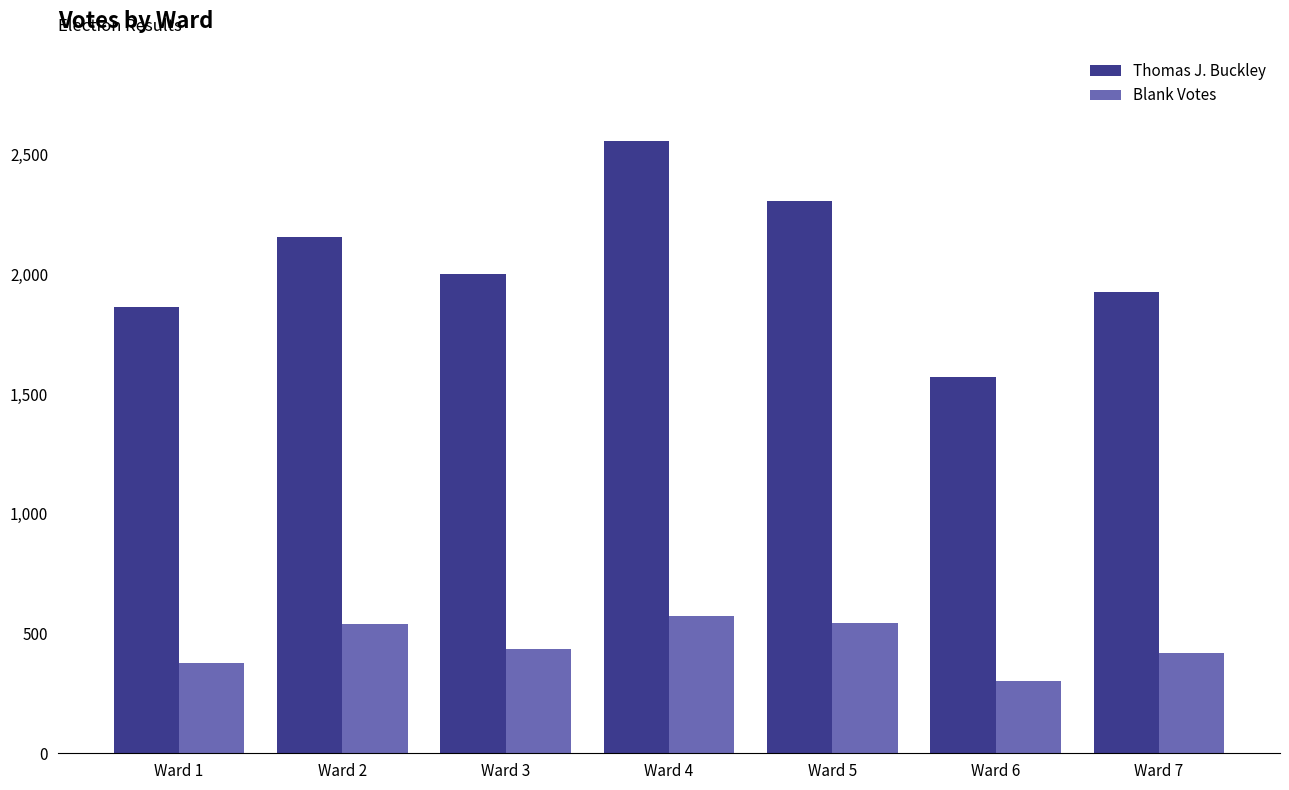

List the series in order of their overall mean, lowest first.

Blank Votes, Thomas J. Buckley